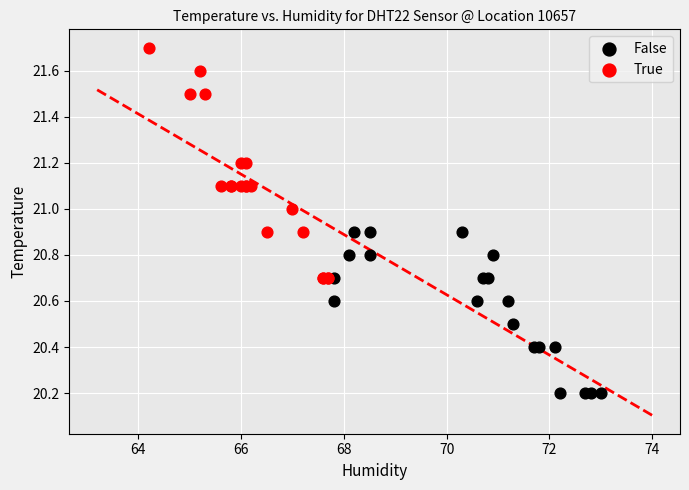

Which series contains the lowest Y value?

False